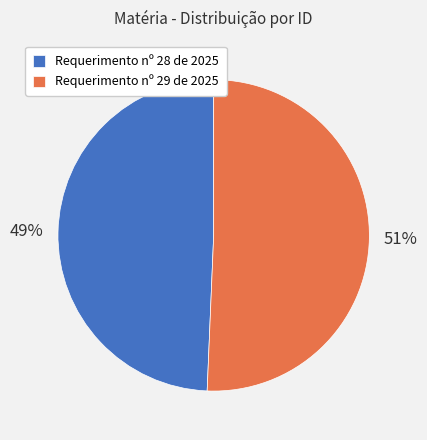

Is it true that Requerimento nº 29 de 2025 is 51% of the pie?

True